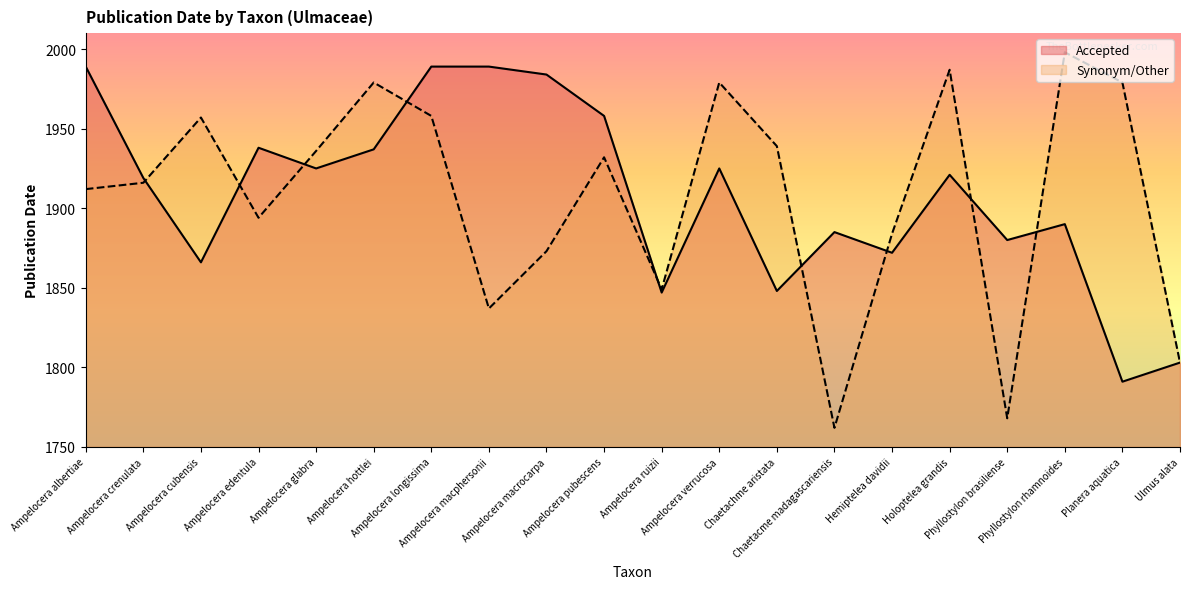

True or false: Synonym/Other has a value of 964 at Ampelocera macphersonii.

False